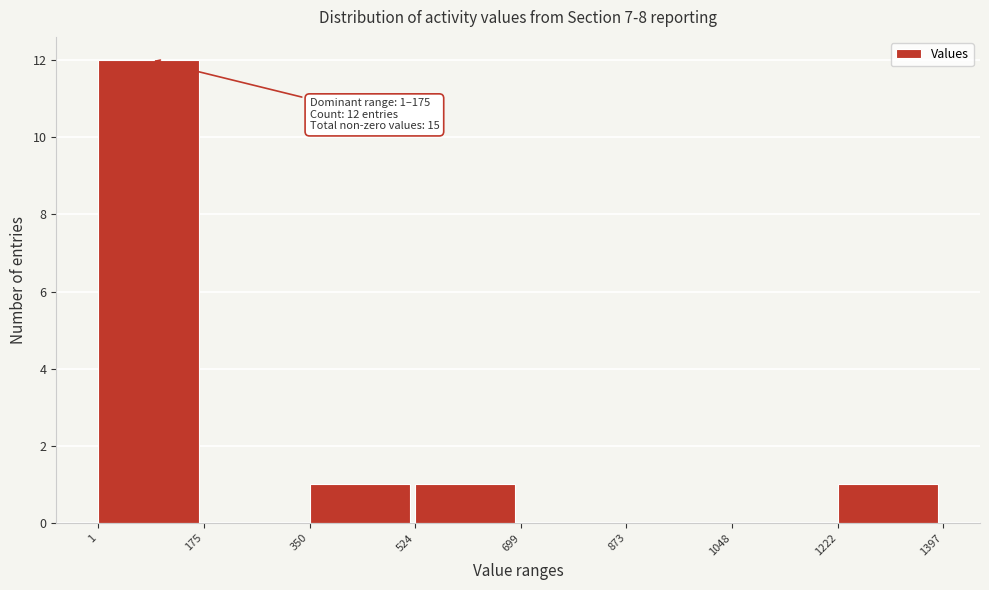

Over which range of the x-axis is the bar tallest?

1 to 175